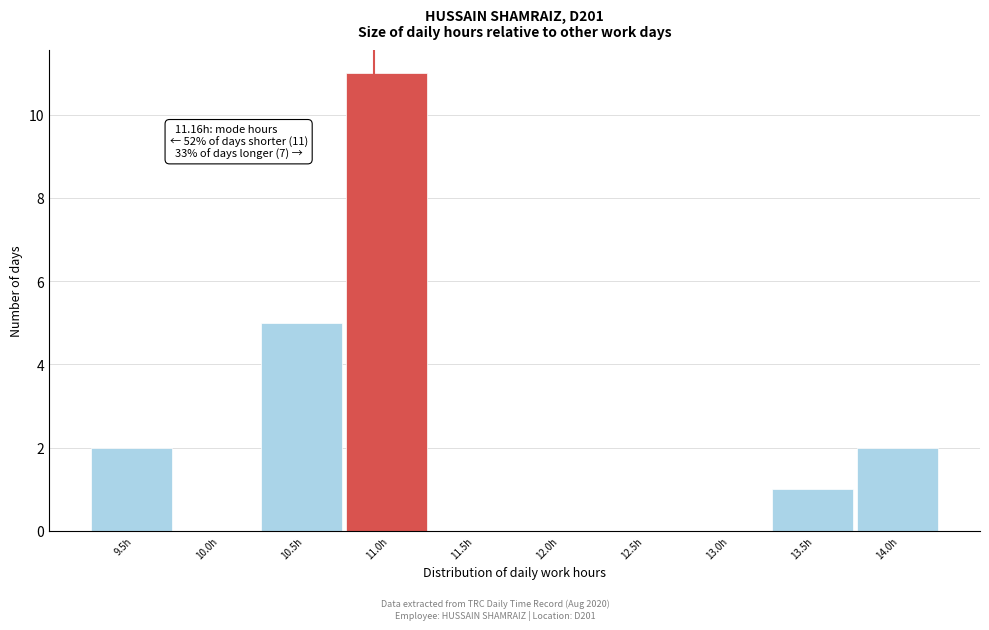

Reading right to left, what are all the values shown in this chart?

14.0h=2	13.5h=1	13.0h=0	12.5h=0	12.0h=0	11.5h=0	11.0h=11	10.5h=5	10.0h=0	9.5h=2